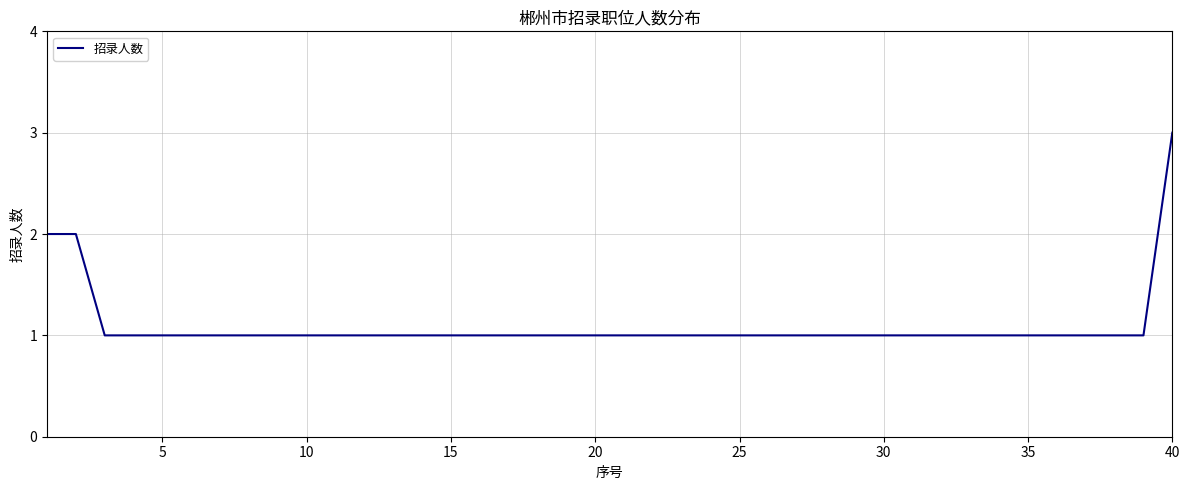

What is the maximum value shown in the chart?

3